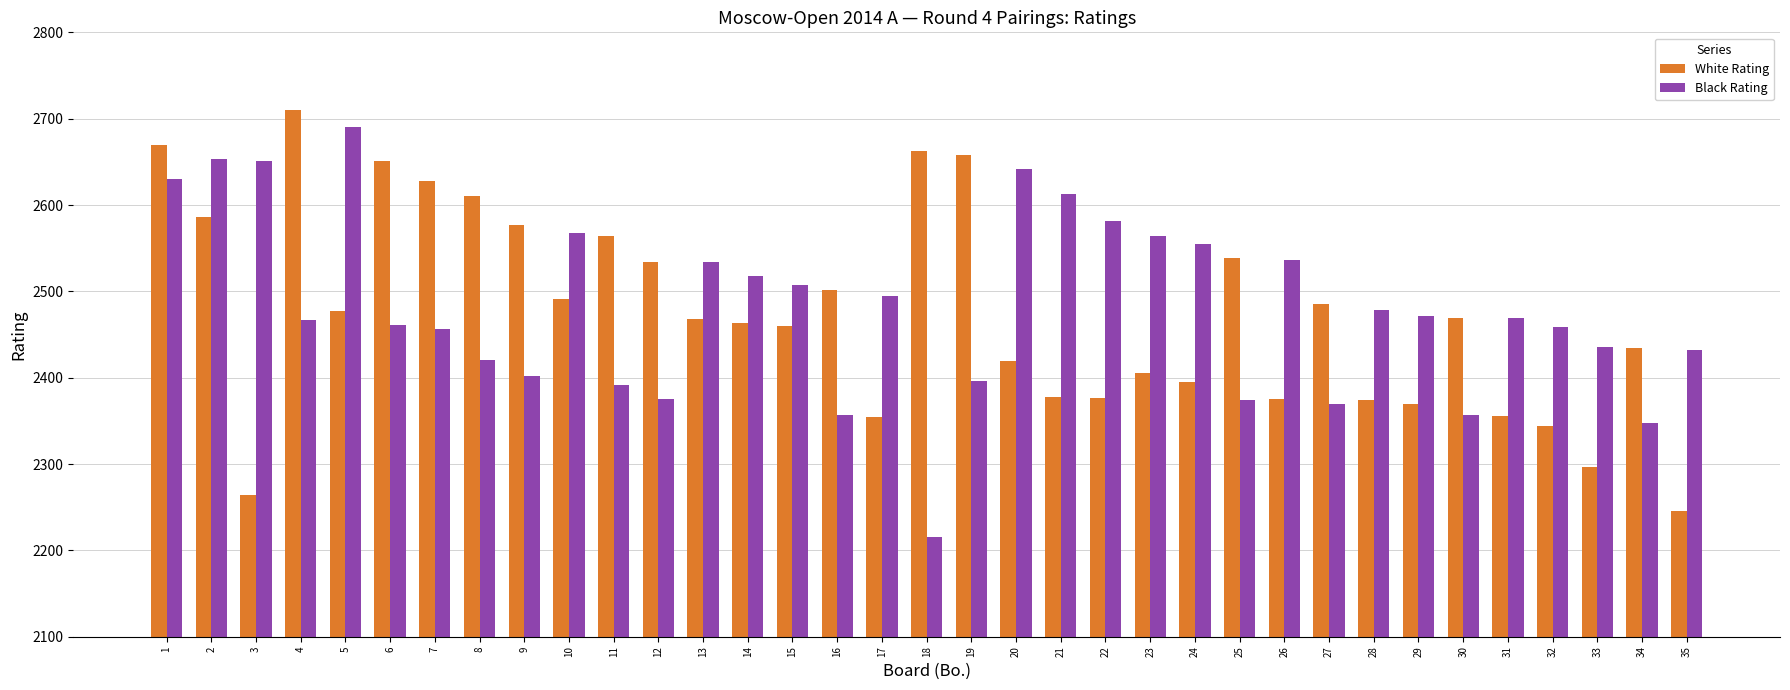

What is the difference between the highest and lowest values at 3?

387